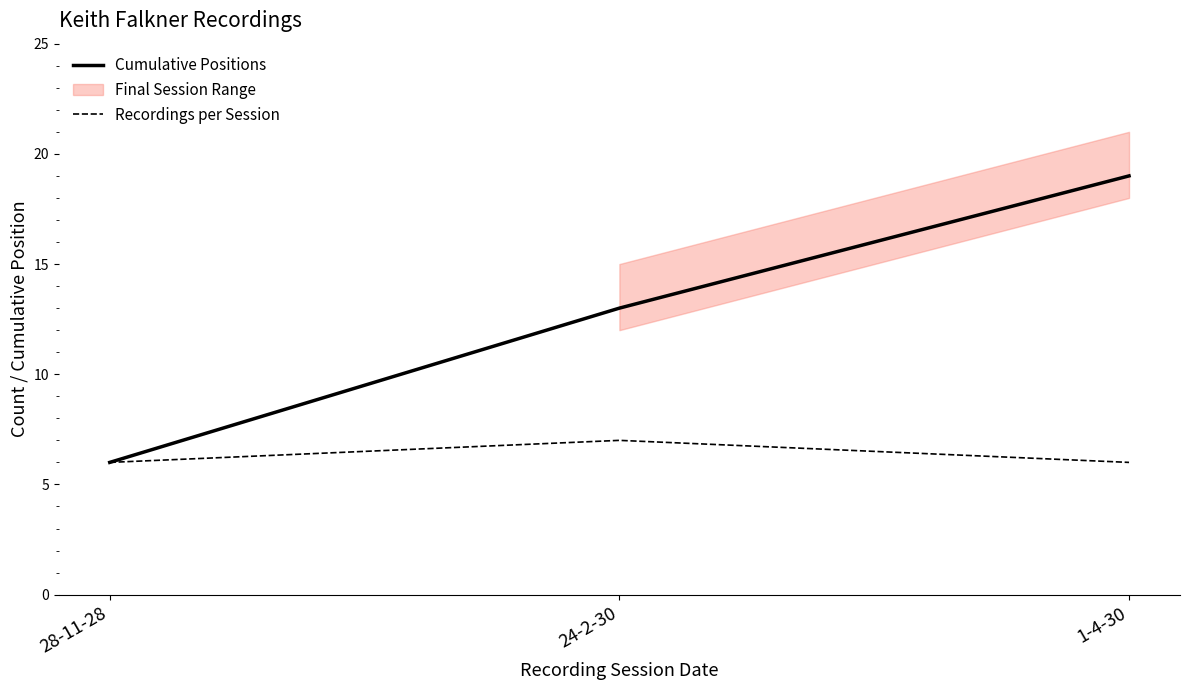

How many Recordings per Session values are between 6 and 7?

3